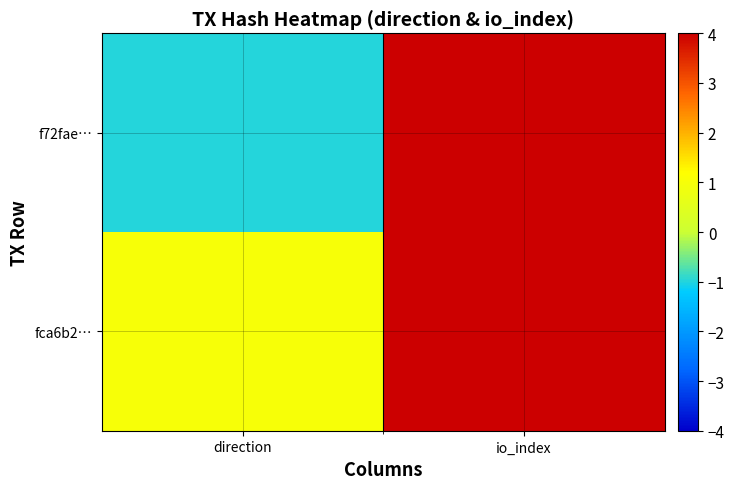

Reading left to right, transcribe all the data shown in this chart.

f72fae…: direction=-1	io_index=58
fca6b2…: direction=1	io_index=5